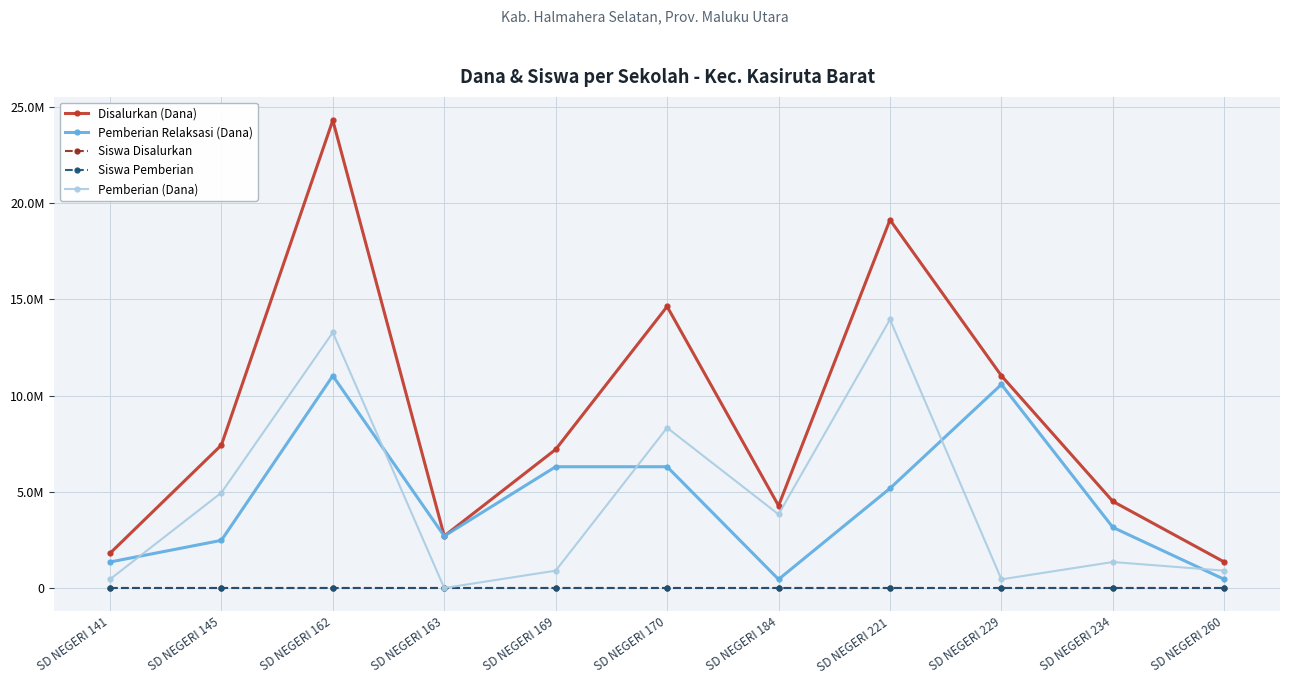

Which series has the widest spread of values?

Disalurkan (Dana)